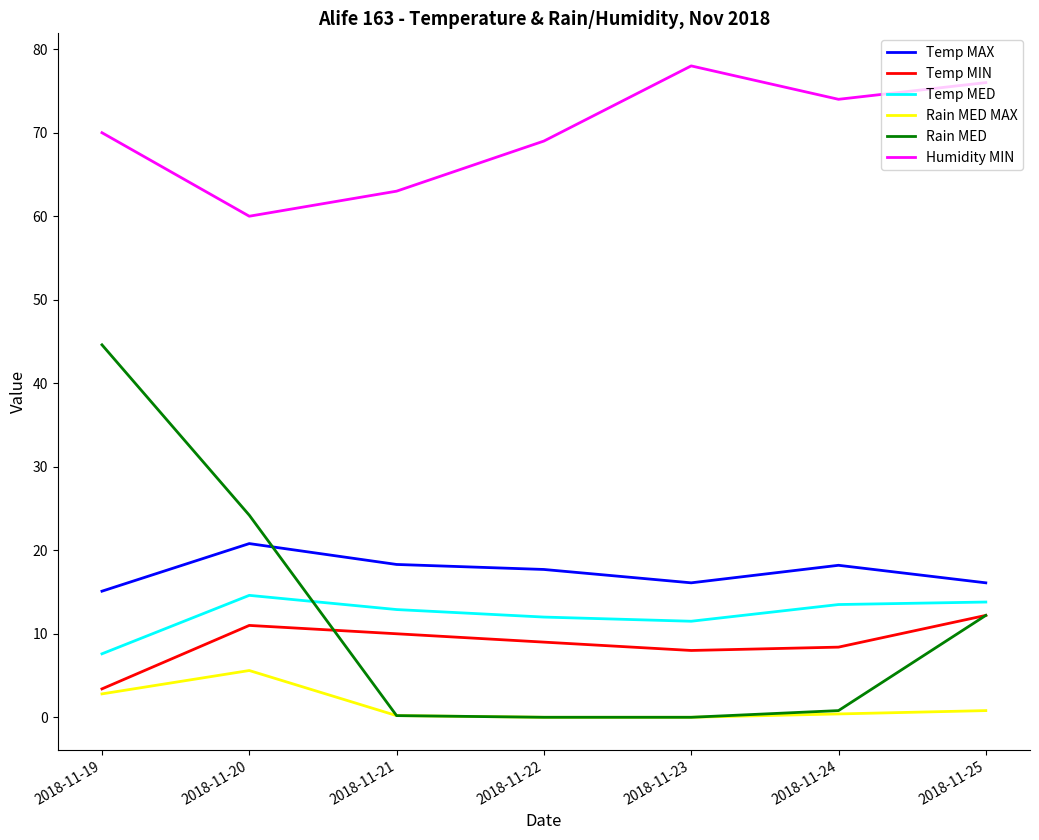

Is it true that Temp MAX equals 24.9 at 2018-11-21?

False